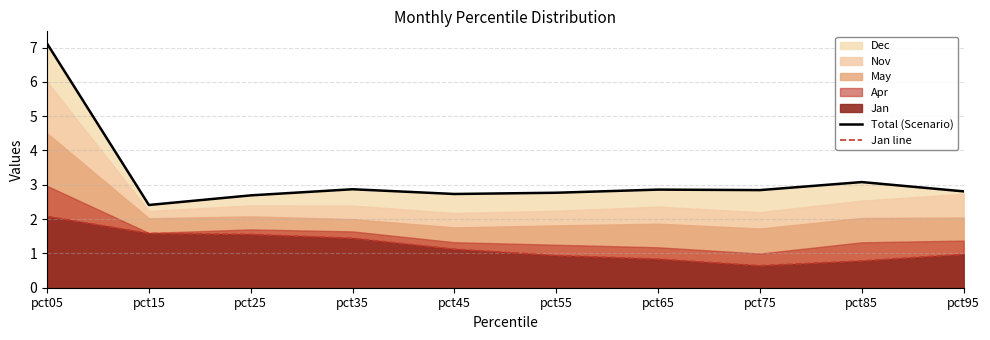

True or false: Jan line has more than 2 interior local peaks.

False